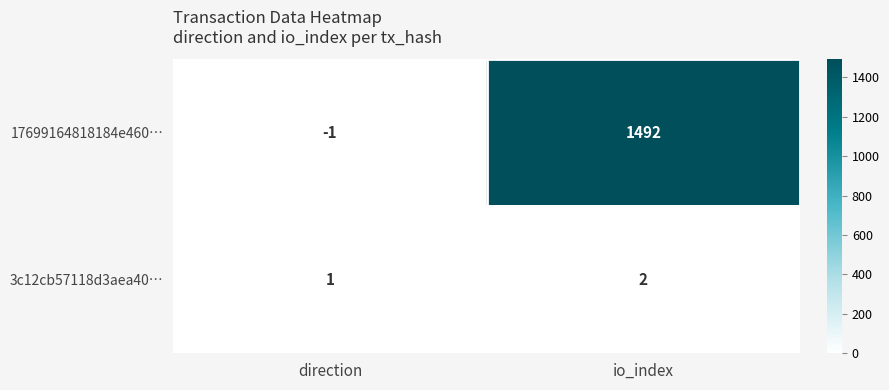

What is the difference between the 17699164818184e460… values at direction and io_index?

1493